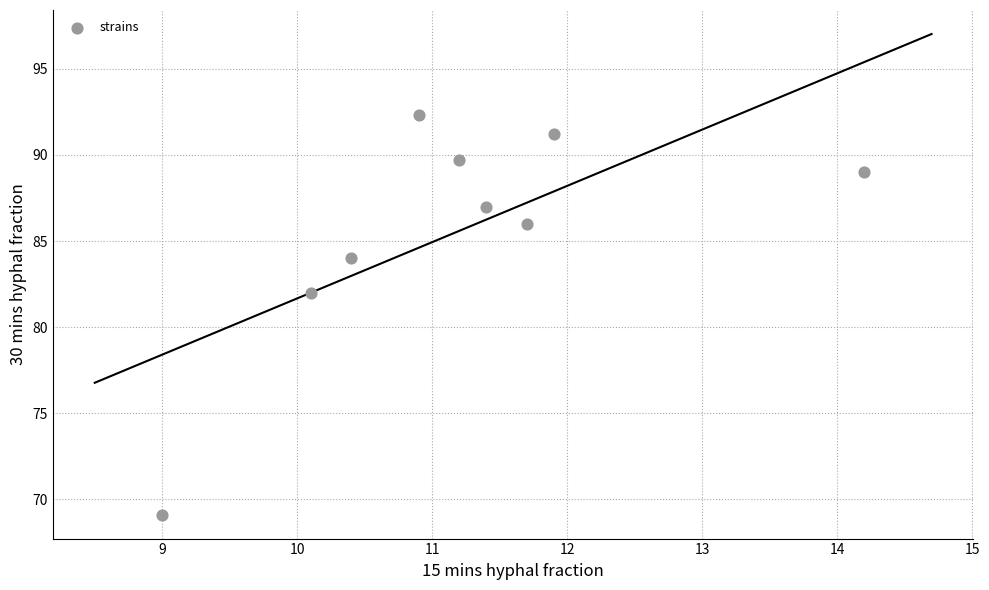

What is the range of X values (max minus min)?

5.2